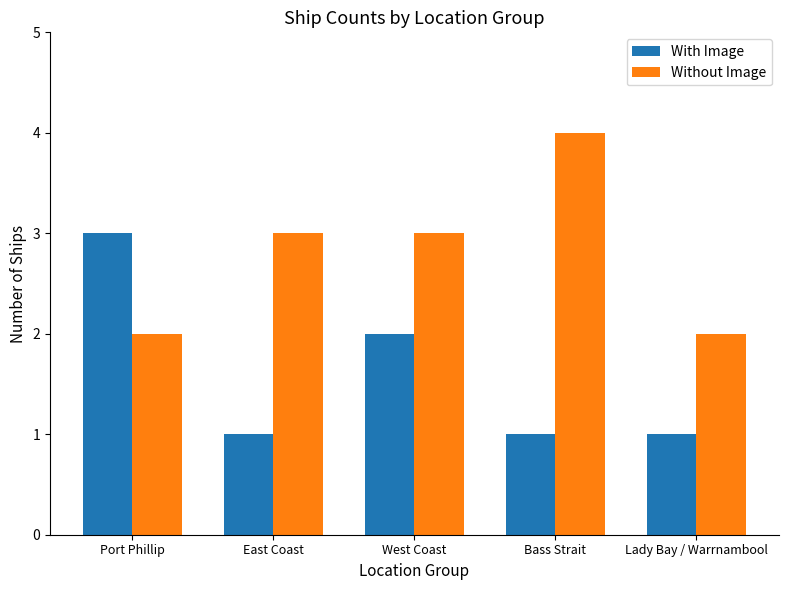

Which series has the largest total across all categories?

Without Image